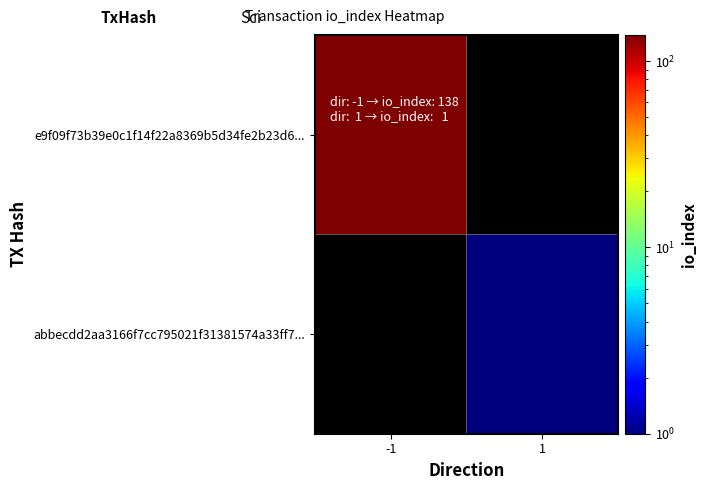

At how many categories does at least one series exceed 104?

1